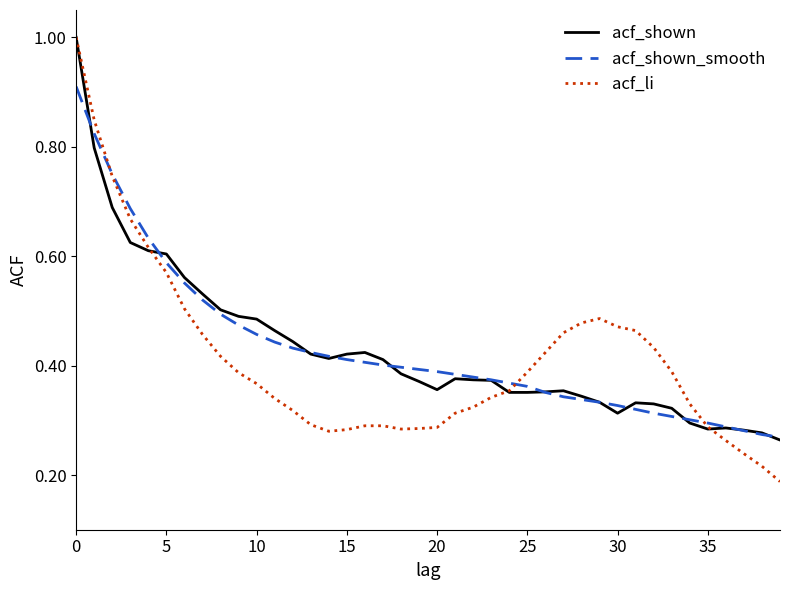

Which series has the widest spread of values?

acf_li